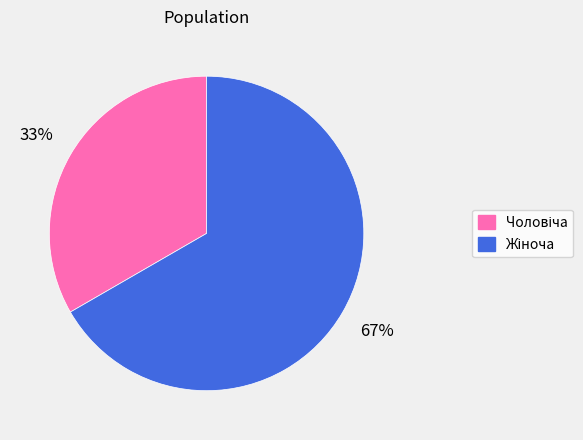

To the nearest percent, what is the average slice percentage?

50%